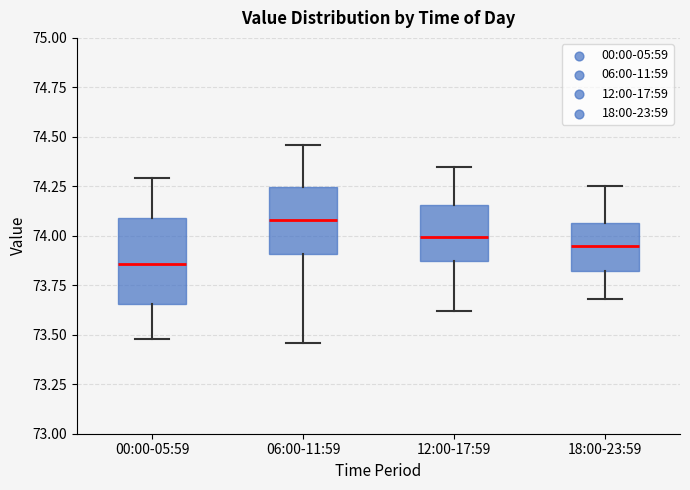

Comparing the boxes themselves (not the whiskers), which one is the tallest?

00:00-05:59